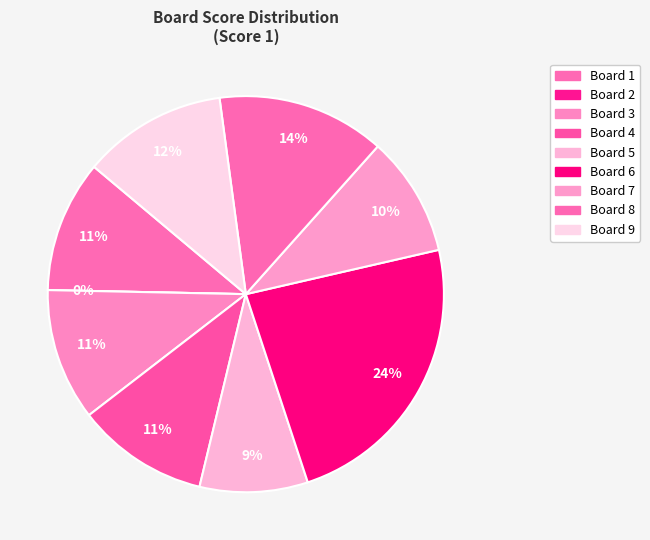

To the nearest percent, what is the average slice percentage?

11%